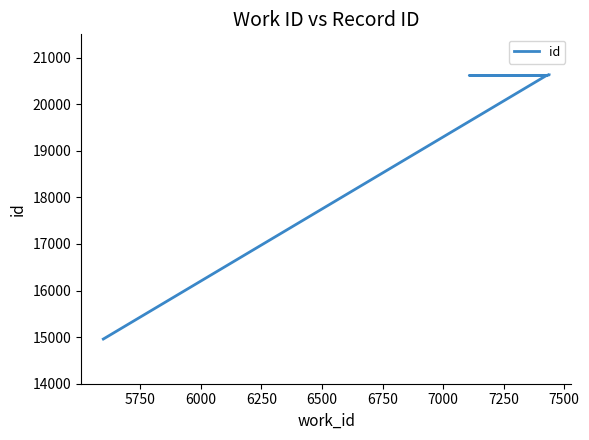

What is the difference between the second highest and minimum values?

5670